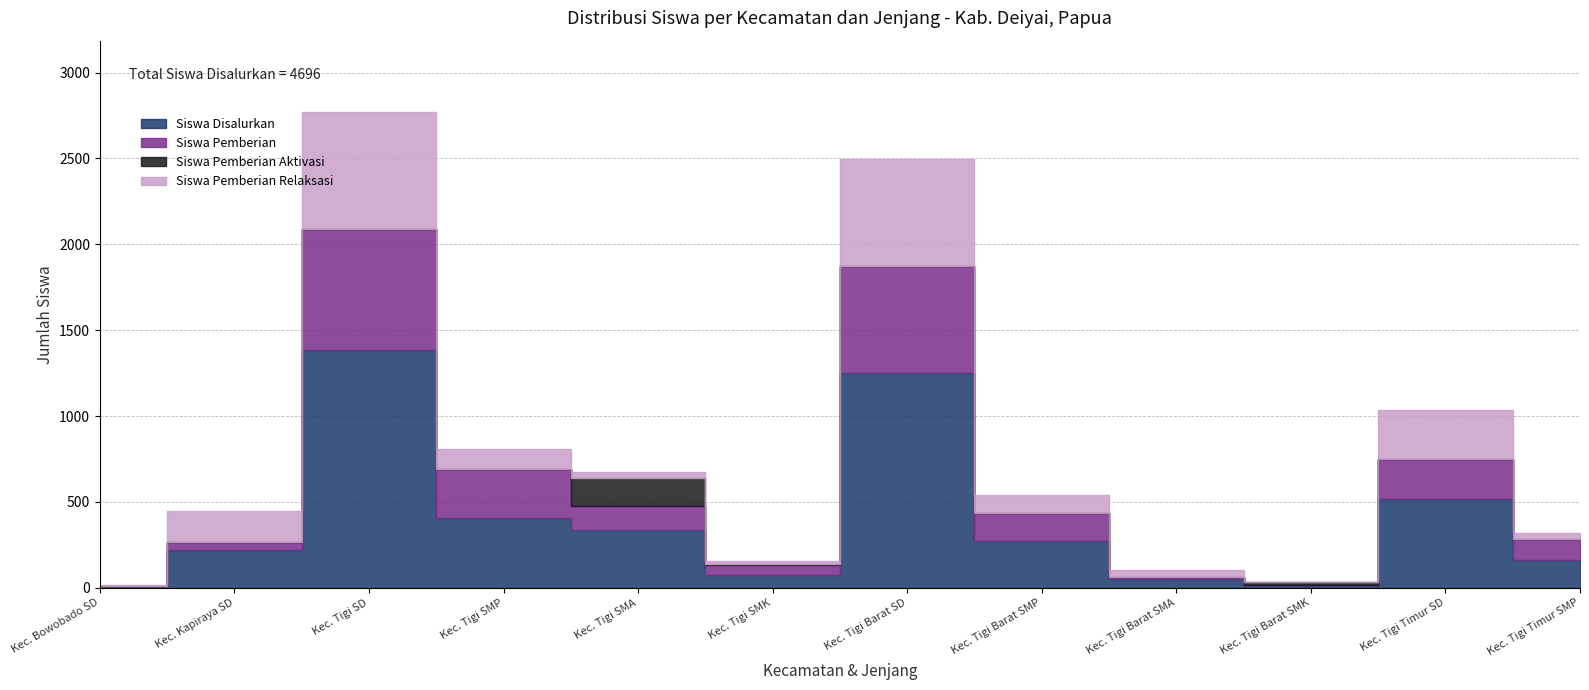

What is the difference between the maximum and minimum values in the Siswa Disalurkan series?

1377